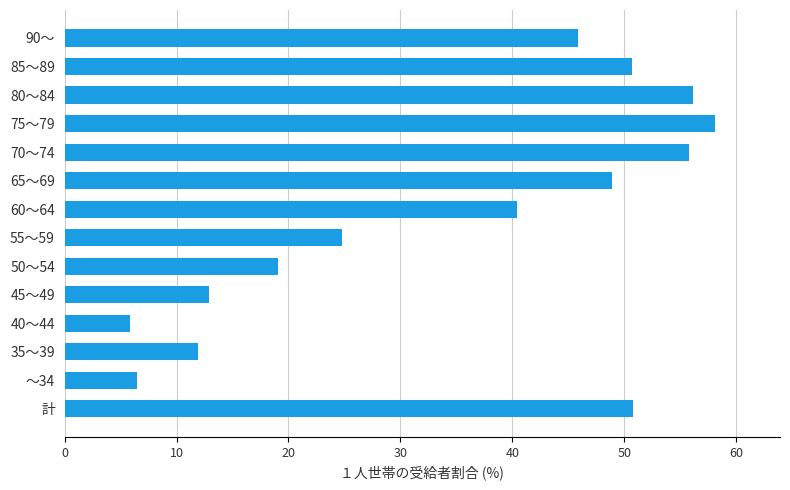

What is the change in value from 40～44 to 75～79?

+52.3